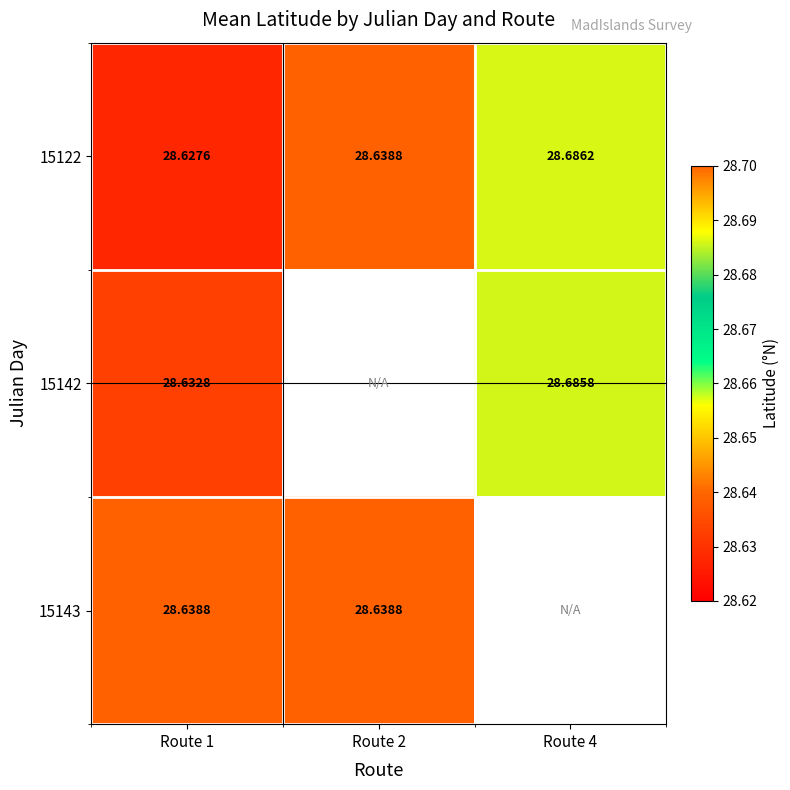

Is it true that 15122 equals 39.1 at Route 2?

False